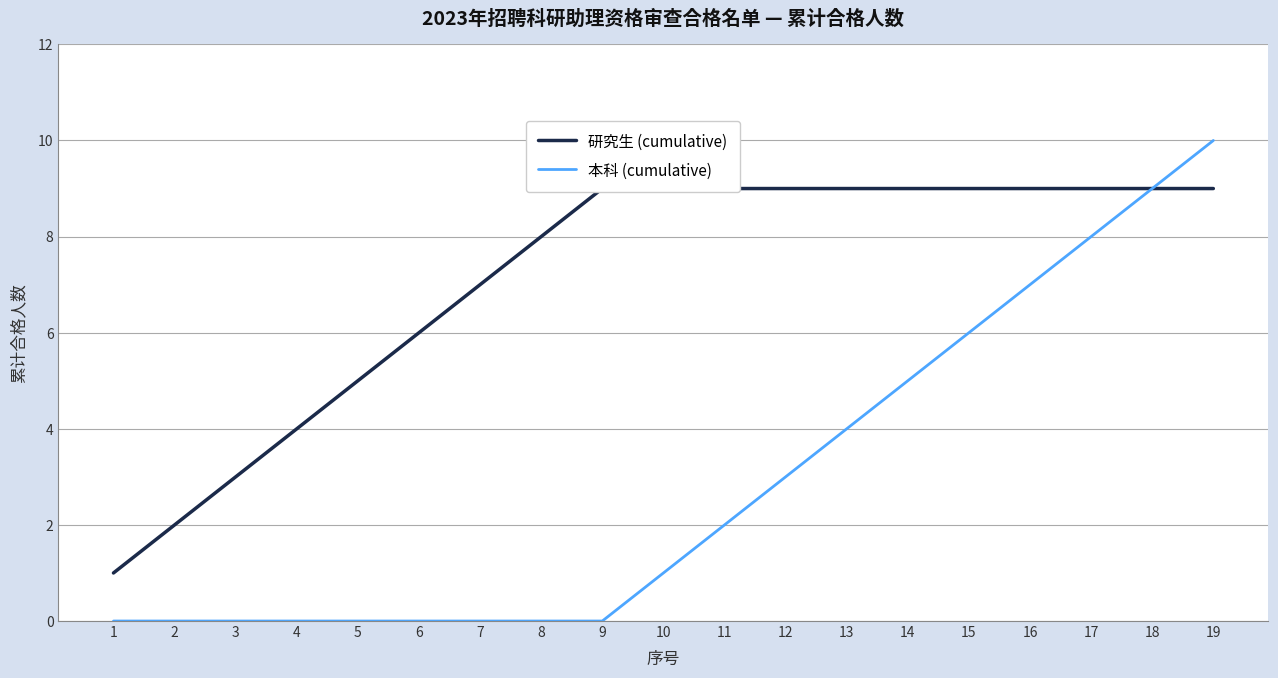

Reading left to right, what are all the values shown in this chart?

研究生 (cumulative): 1	2	3	4	5	6	7	8	9	9	9	9	9	9	9	9	9	9	9
本科 (cumulative): 0	0	0	0	0	0	0	0	0	1	2	3	4	5	6	7	8	9	10